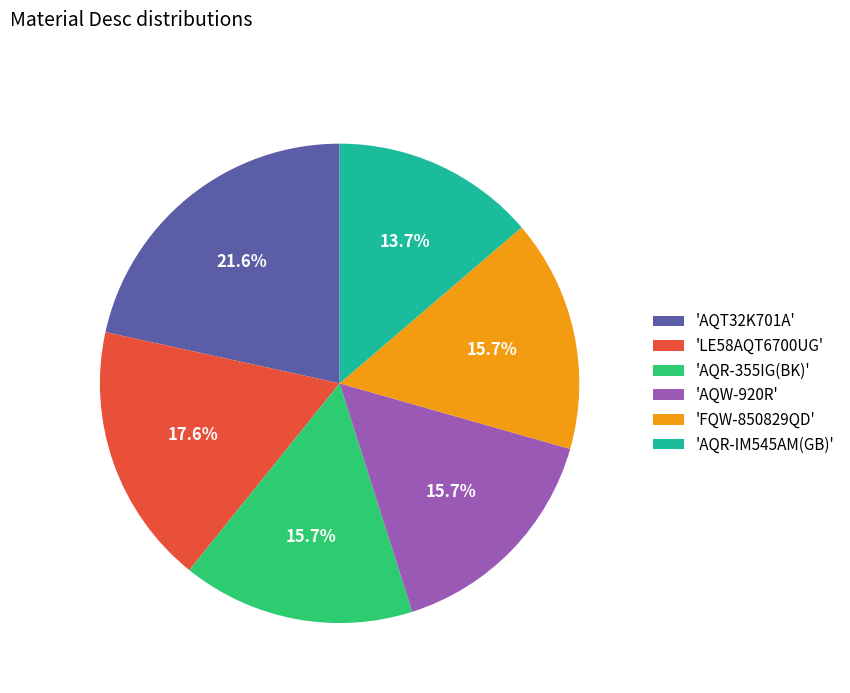

Approximately how many times larger is the value at 'AQT32K701A' compared to 'AQR-355IG(BK)'?

1.4